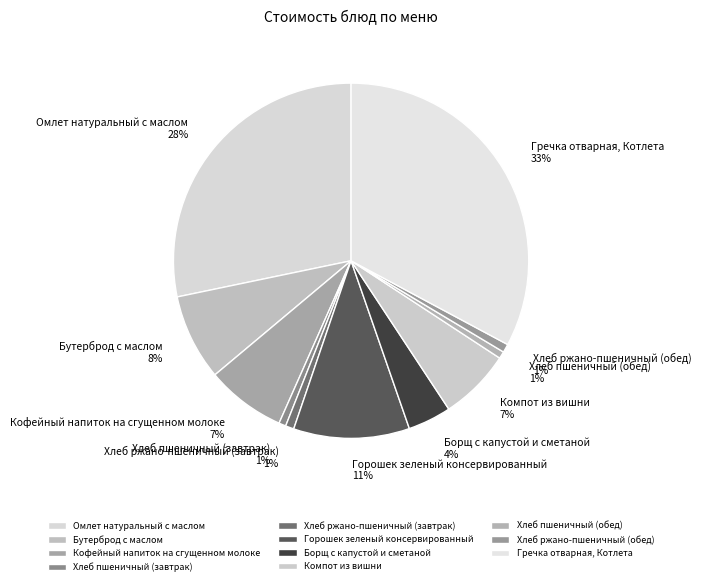

To the nearest percent, what is the difference between the Бутерброд с маслом and Хлеб ржано-пшеничный (завтрак) slice percentages?

7%